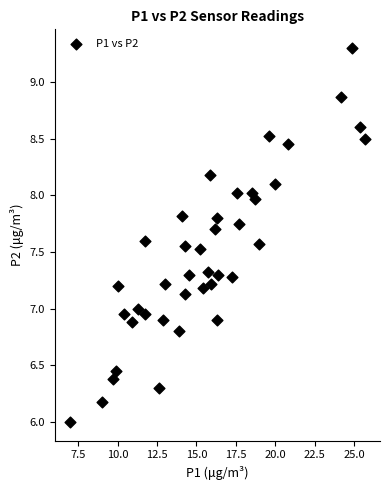

What is the range of X values (max minus min)?

18.8